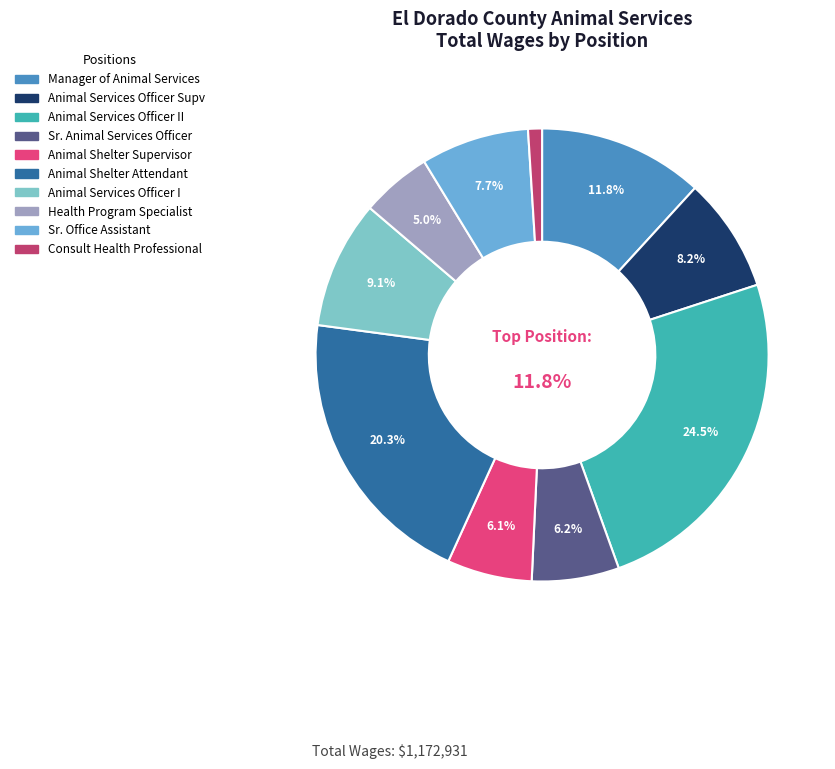

Rank the categories by value from highest to lowest.

5802 Animal Services Officer II, 5816 Animal Shelter Attendant, 0106 Manager Of Animal Services, 5801 Animal Services Officer I, 5810 Animal Services Officer Supv, 2104 Sr. Office Assistant, 5803 Sr. Animal Services Officer, 5815 Animal Shelter Supervisor, 8215 Health Program Specialist, 4195 Consult Health Proffesional-Eh